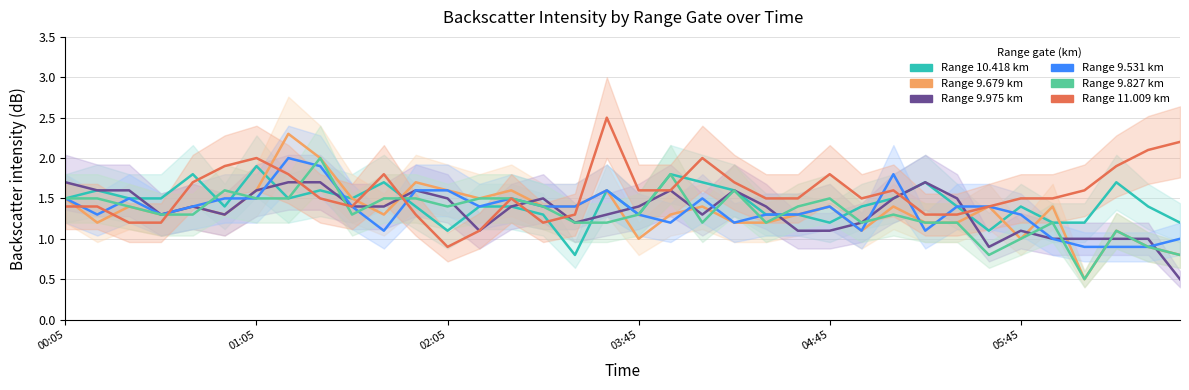

Which series changed the most between 1986/07/04 00:05 and 1986/07/04 05:15?

9.531